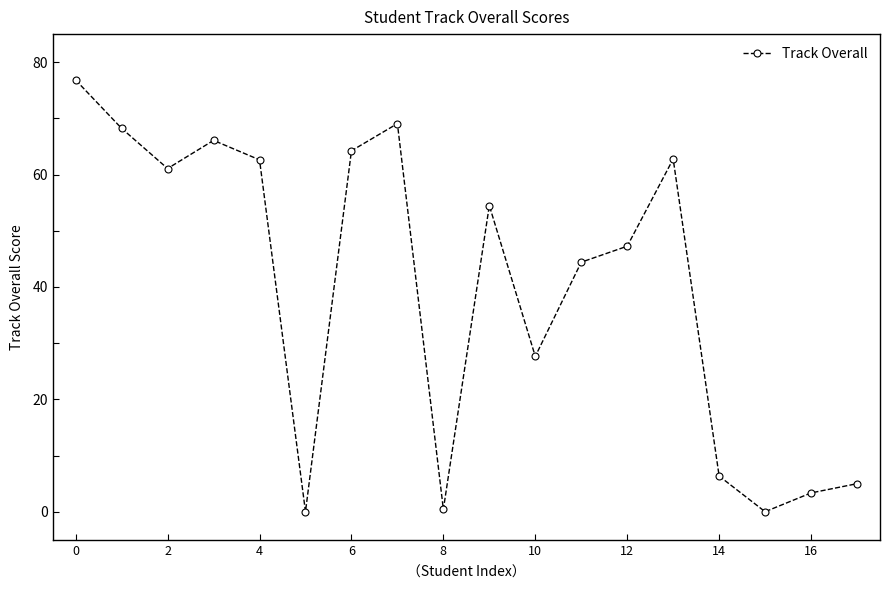

Is this an area chart (filled region under the line)?

No